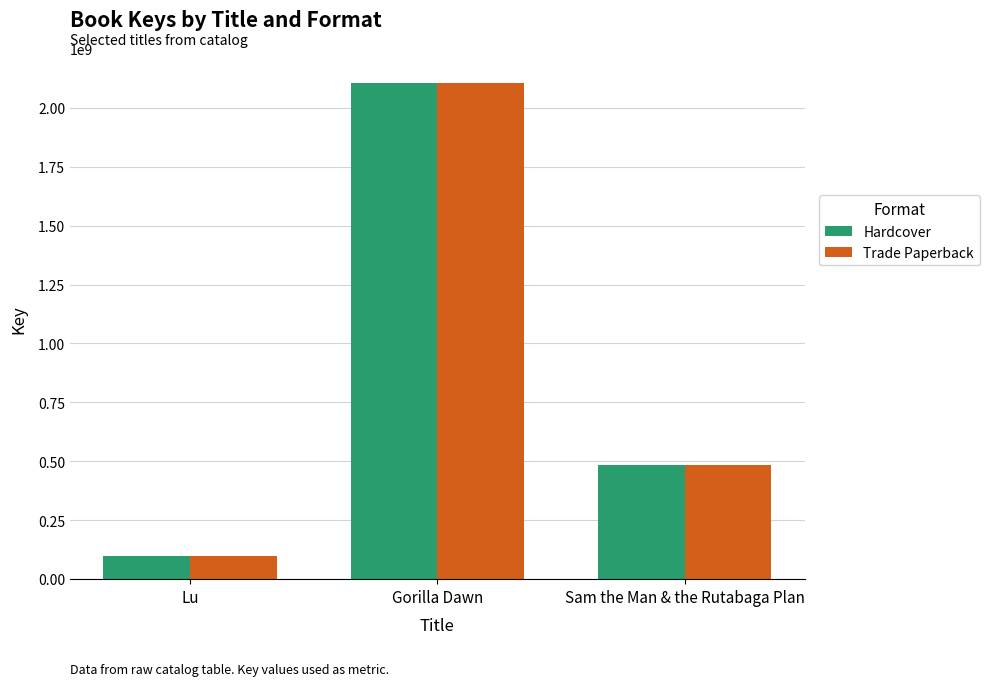

What is the difference between the Hardcover values at Gorilla Dawn and Sam the Man & the Rutabaga Plan?

1622467781